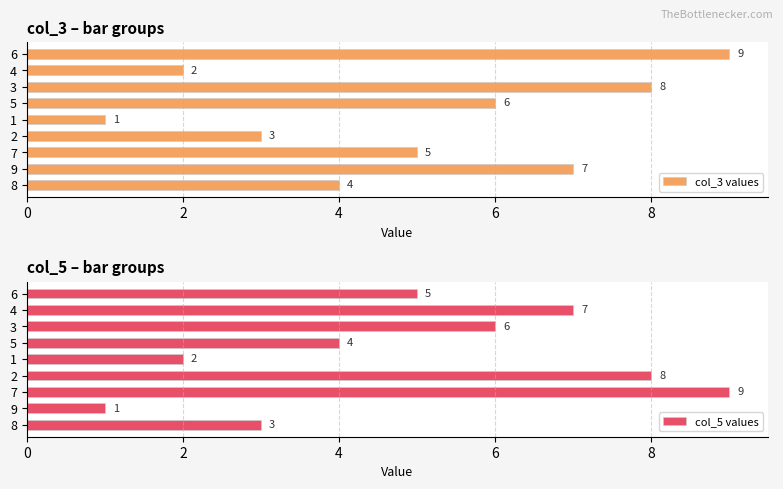

What is the smallest value displayed?

1